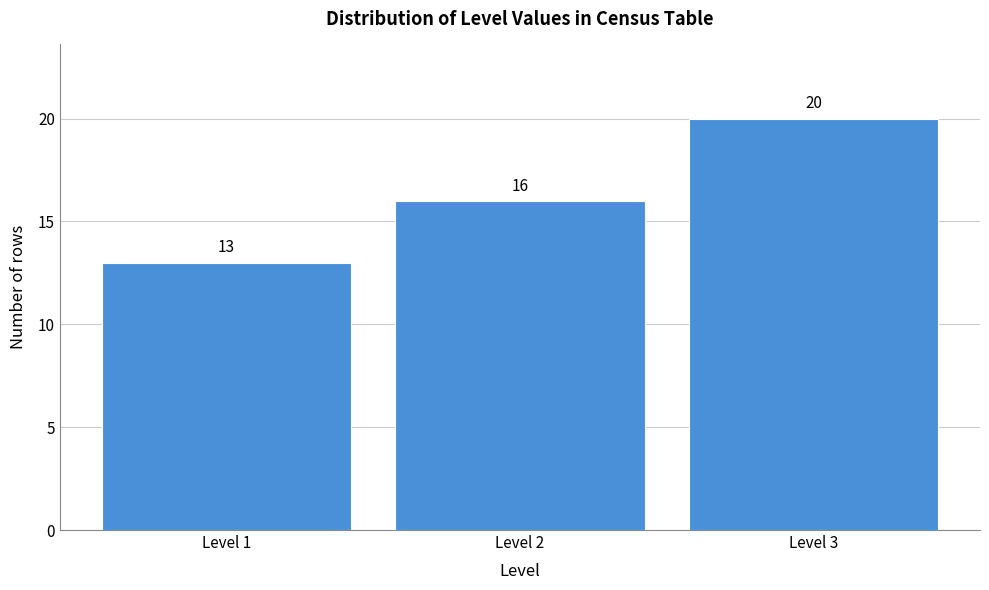

Reading left to right, list all the values displayed in this chart.

13	16	20